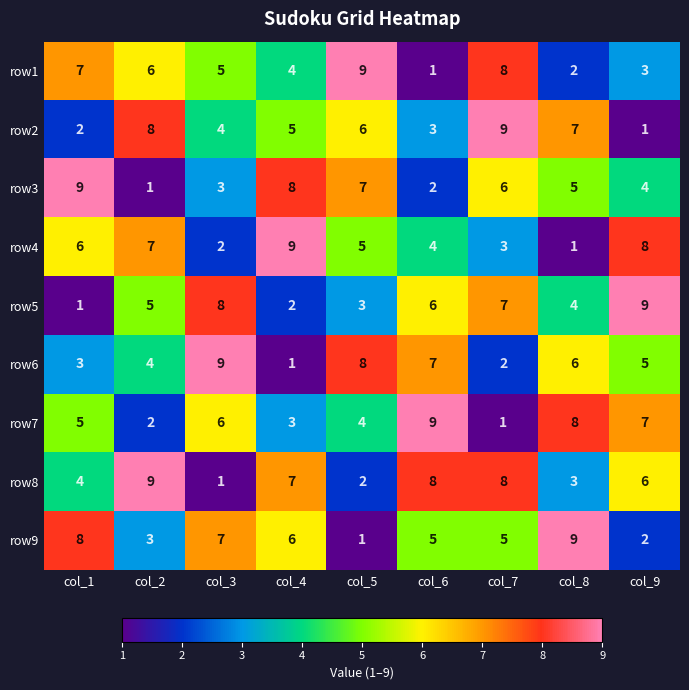

Rank the categories by row2 value from lowest to highest.

col_9, col_1, col_6, col_3, col_4, col_5, col_8, col_2, col_7